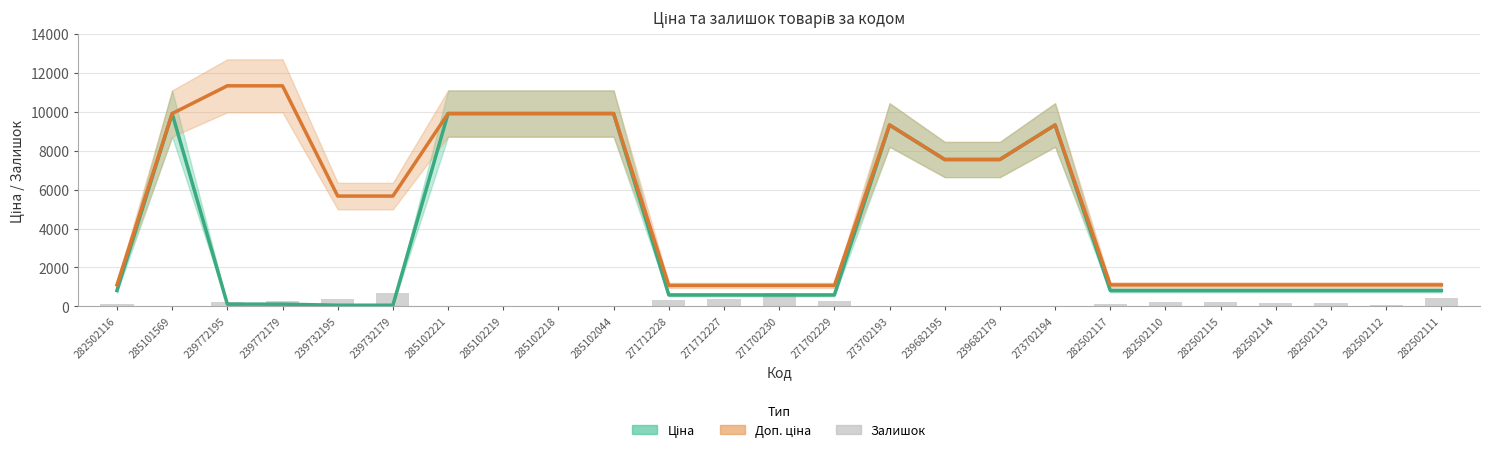

The value of Залишок at 271702230 is 300.0. True or false?

False